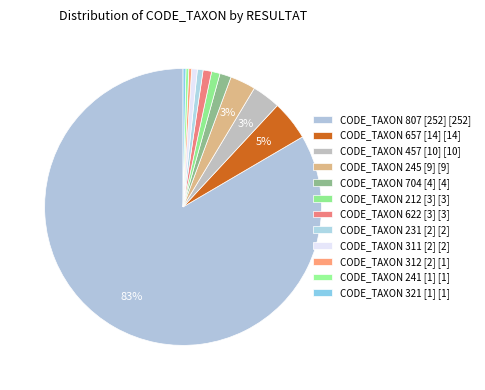

Which slice is the largest?

CODE_TAXON 807 [252]